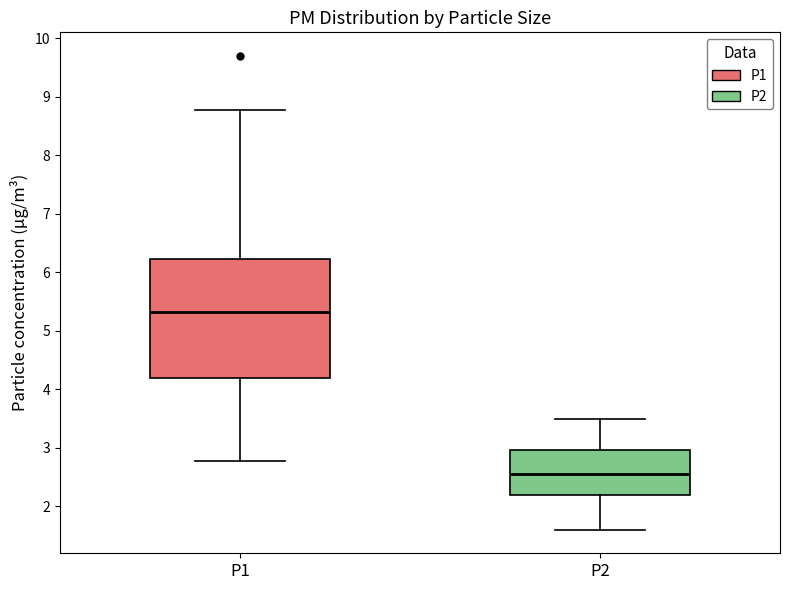

Reading left to right, transcribe this box plot: for each box, give where its median line is, the range the box spans, and where its two whiskers end, as read against the y-axis. The values are not printed on the chart, so give them approximately, as read against the axis.

P1: median 5.3, box 4.2 to 6.2, whiskers 2.8 to 8.8
P2: median 2.6, box 2.2 to 3.0, whiskers 1.6 to 3.5